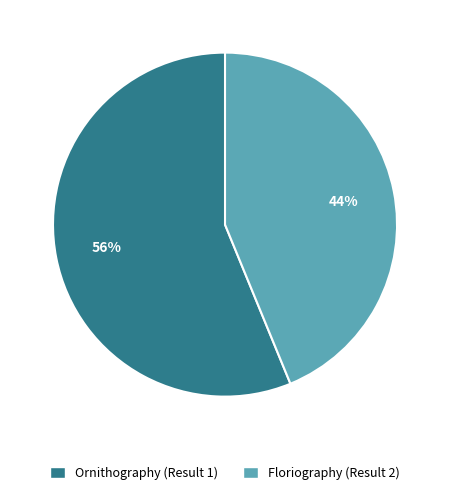

Combined, do Floriography (Result 2) and Ornithography (Result 1) account for over 50%?

Yes